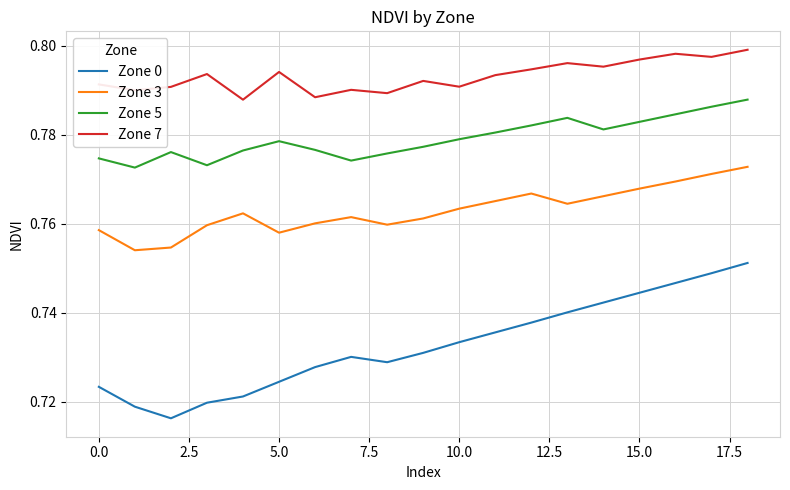

True or false: Zone 3 and Zone 5 cross at least once.

False